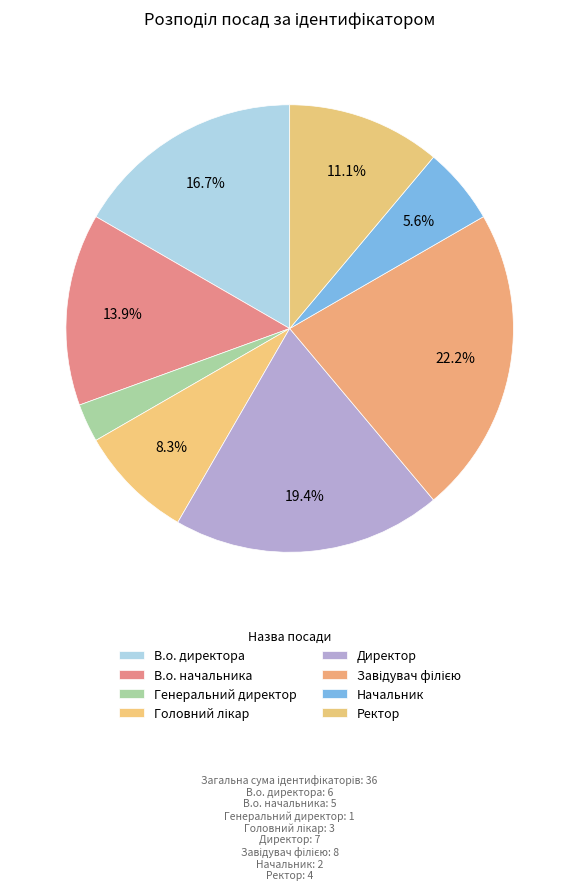

Combined, do Ректор and Головний лікар account for over 50%?

No